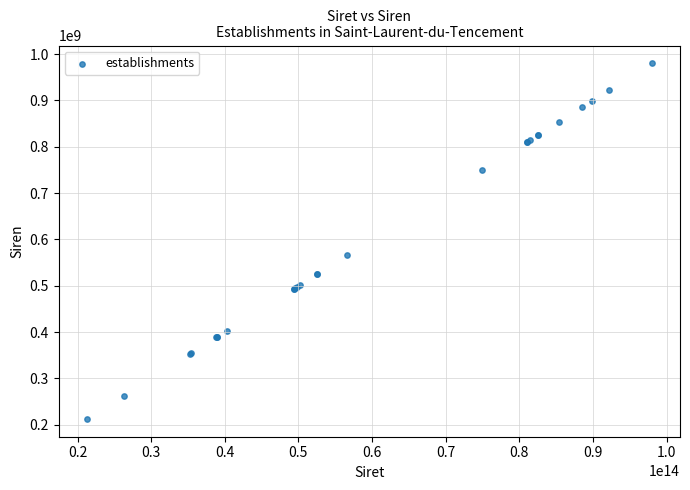

What Y value in the scatter plot is closest to 596333669?

566310124